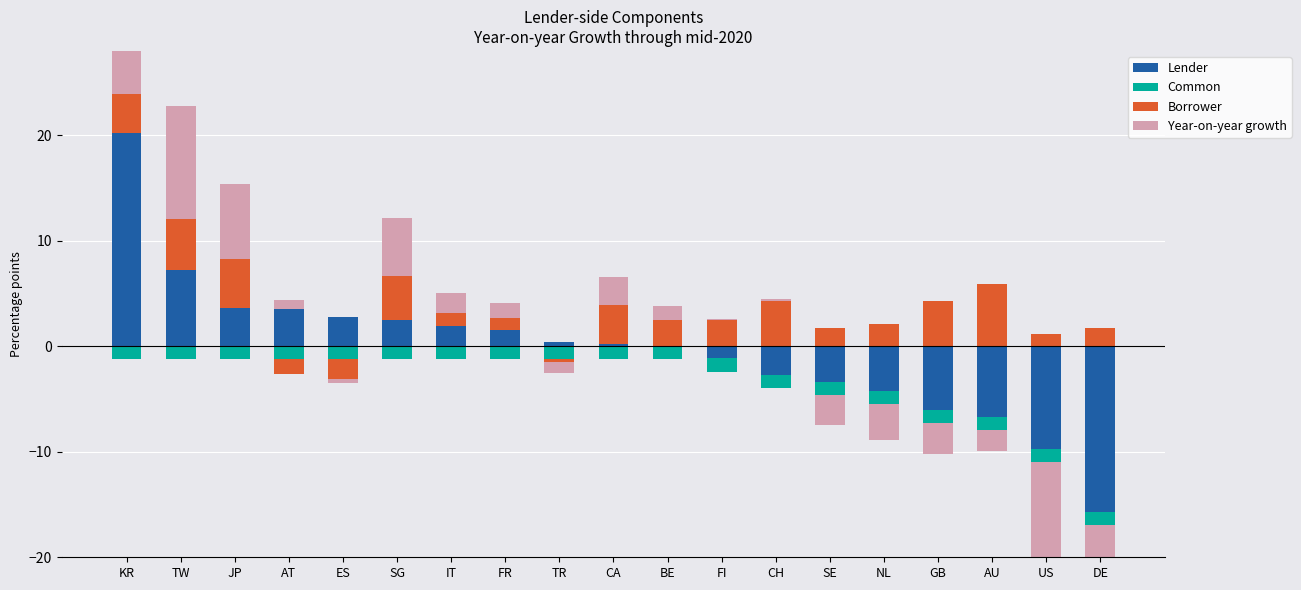

How many bars are there in total?

76